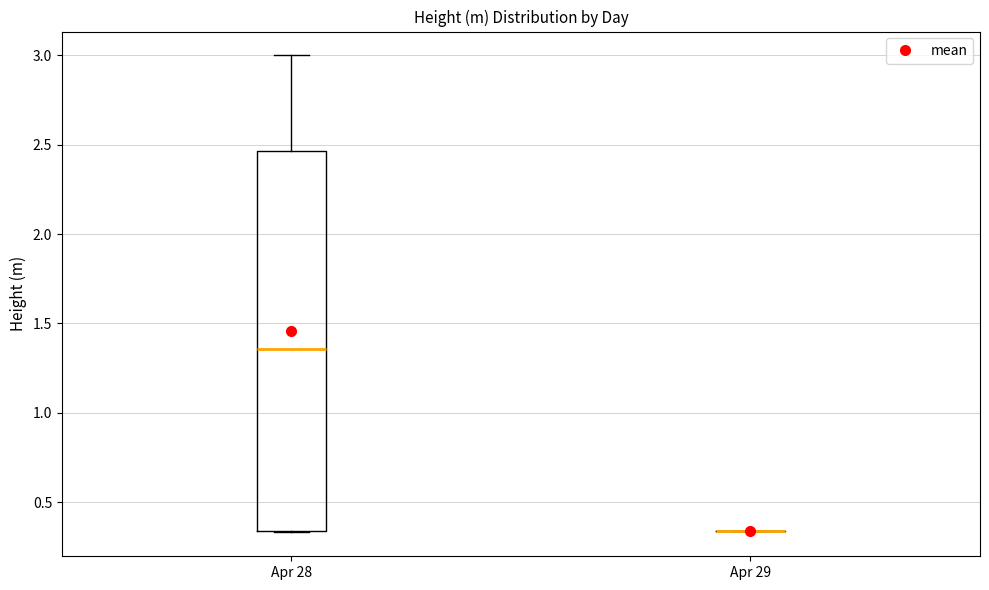

Reading left to right, read every box against the y-axis: the position of its median line, the range the box covers, and the ends of its whiskers. The values are not printed on the chart, so give them approximately, as read against the axis.

Apr 28: median 1.35, box 0.35 to 2.45, whiskers 0.35 to 3.00
Apr 29: box collapsed to a line at 0.35, whiskers 0.35 to 0.35